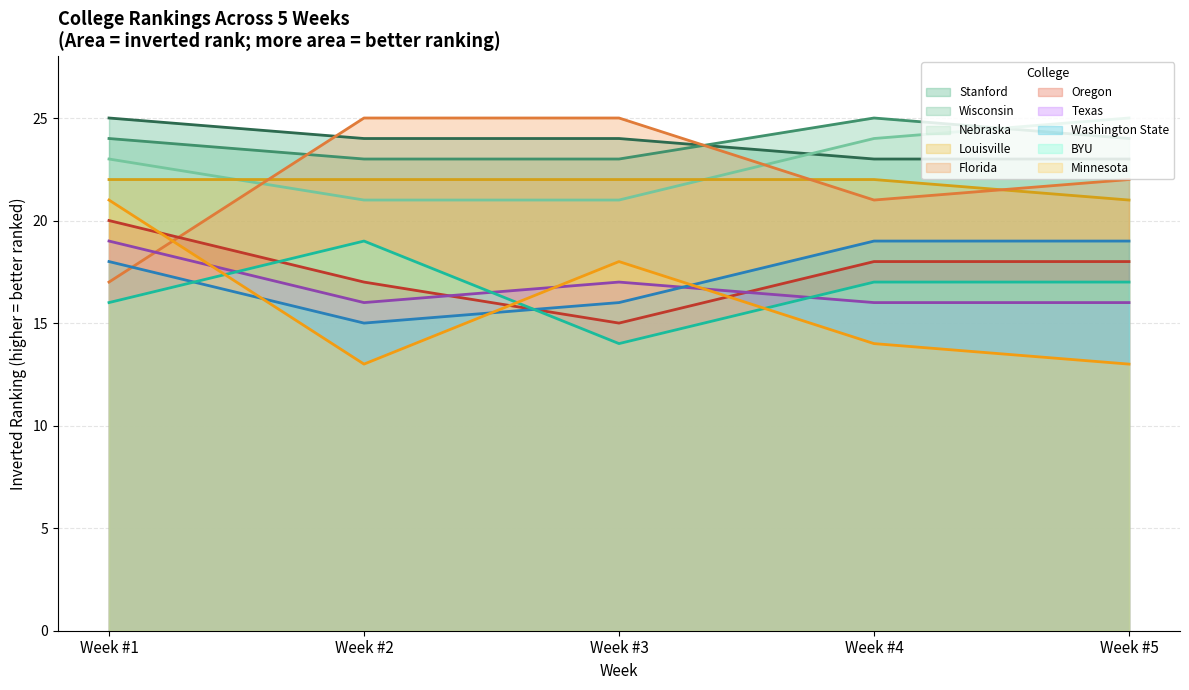

What is the difference between the maximum and minimum values in the Texas series?

3